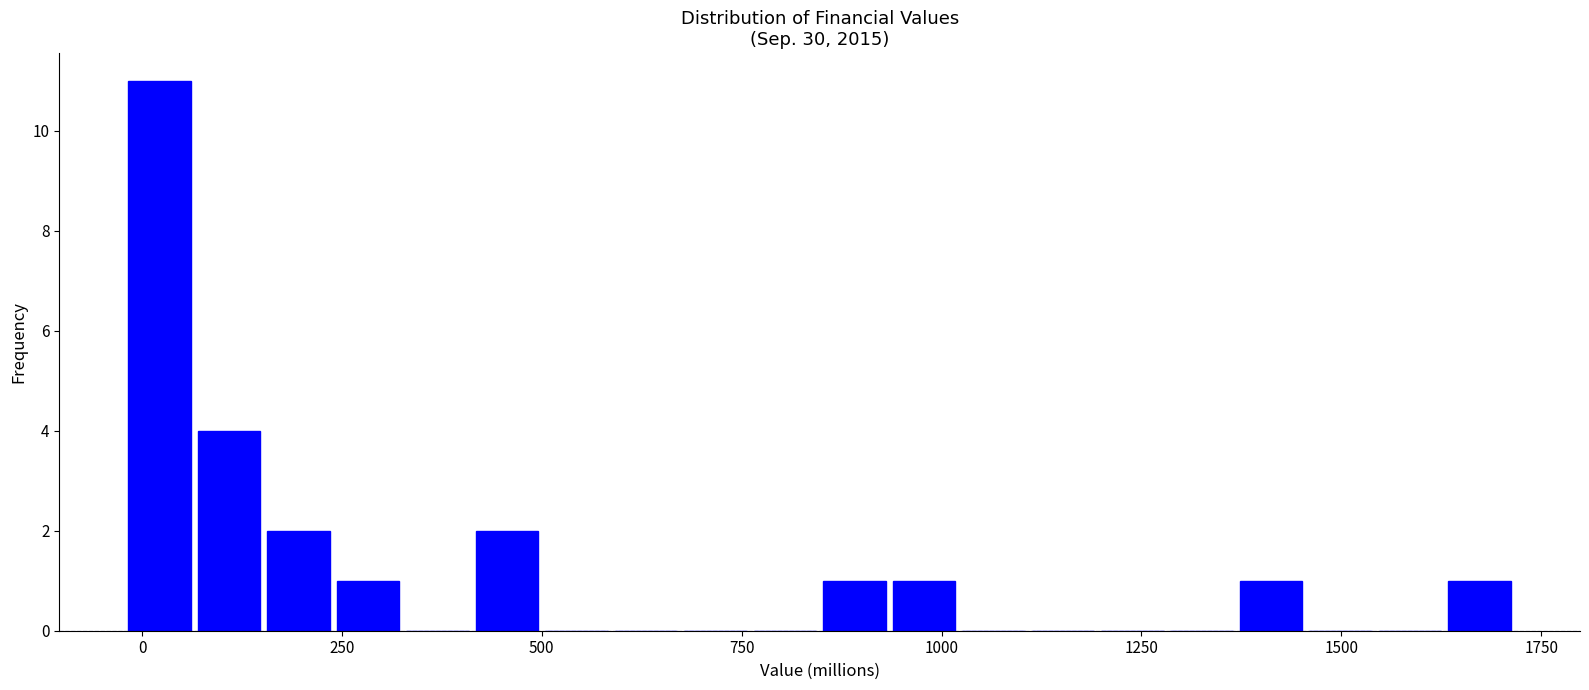

Around what value on the x-axis is the tallest bar? Give the approximate position of its centre, as read against the axis.

0